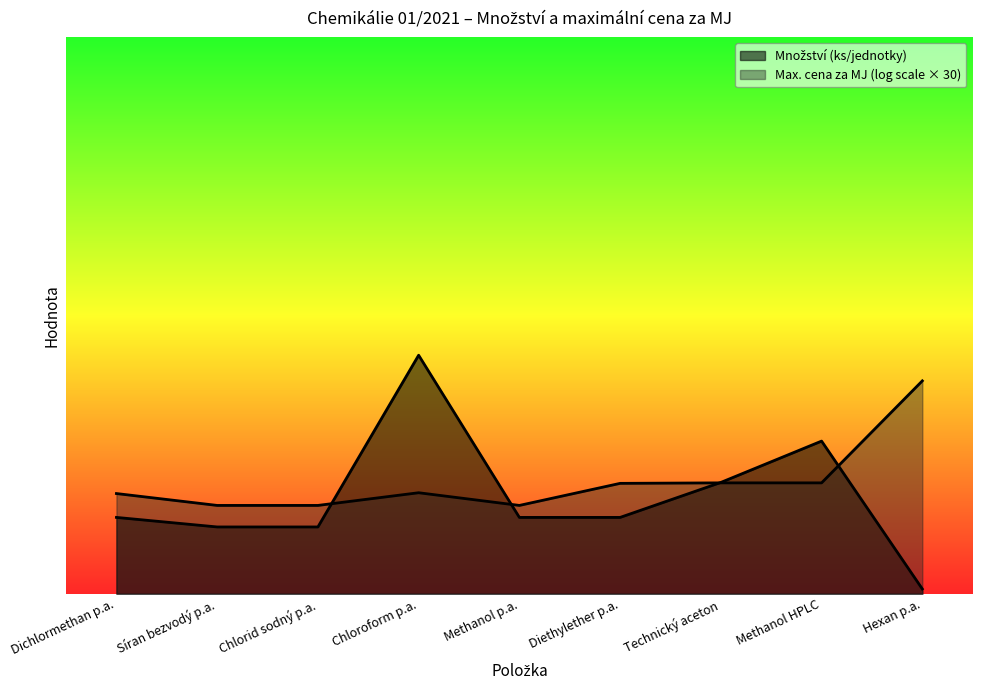

What is the change in value from Diethylether p.a. to Technický aceton?

+22